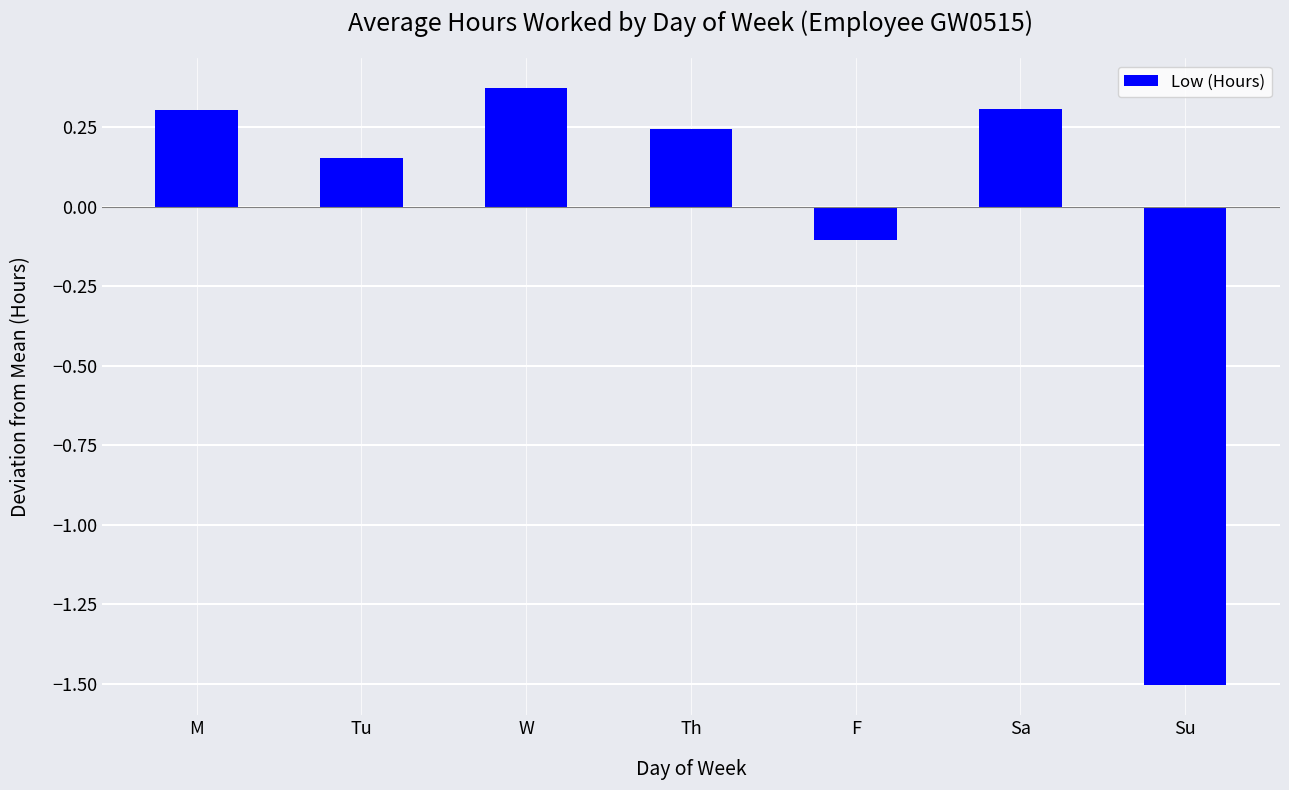

What is the change in value from Tu to Su?

-1.7